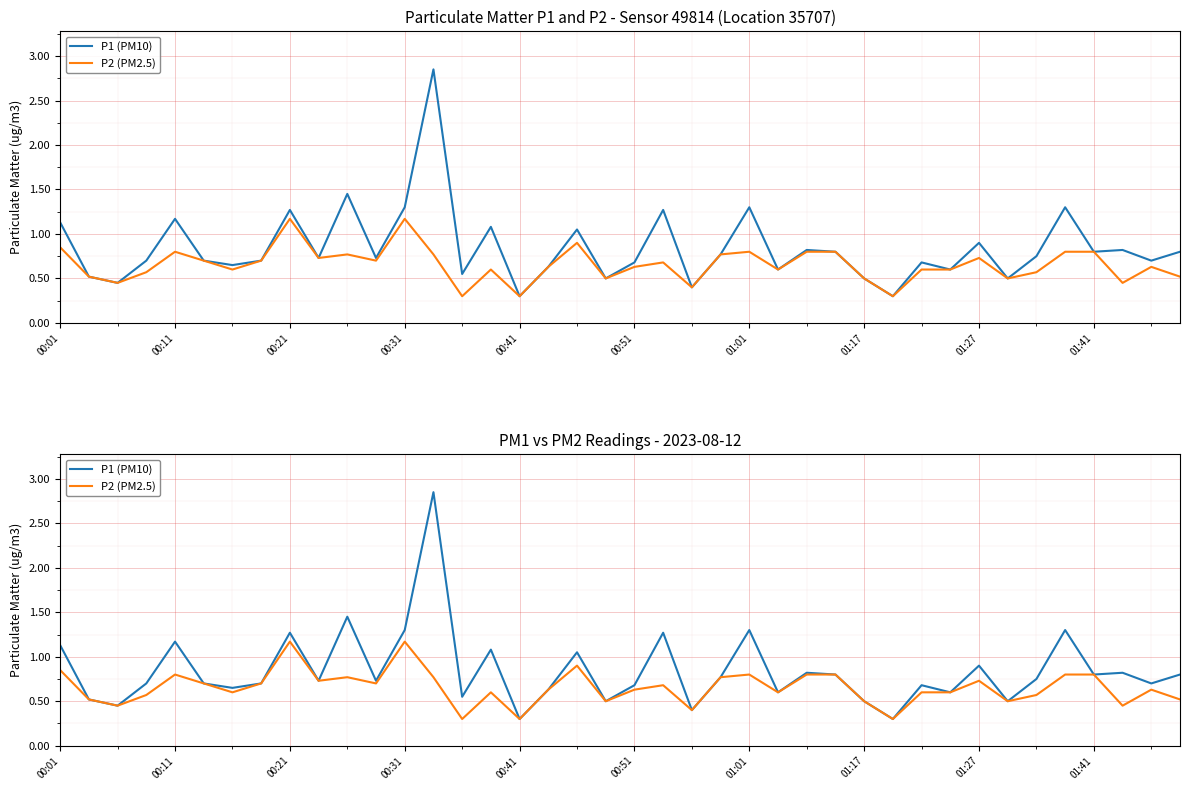

What is the greatest value displayed?

2.9